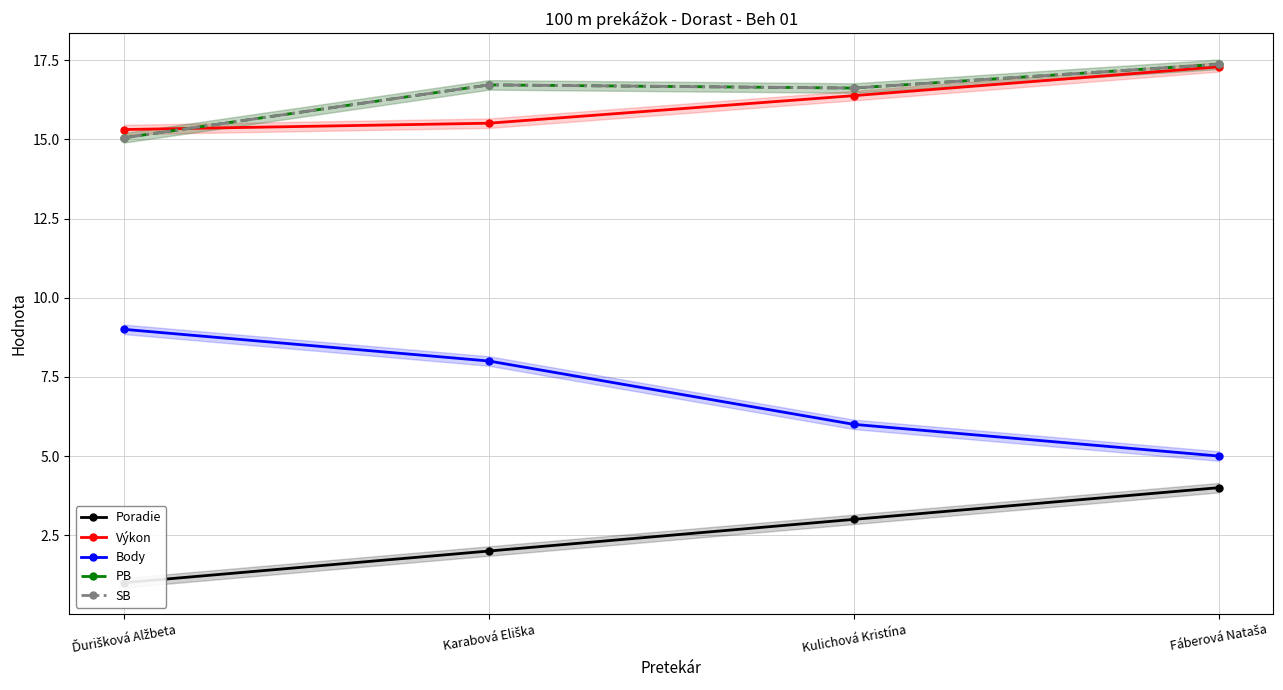

Which series changed the most between Kulichová Kristína and Fáberová Nataša?

Poradie